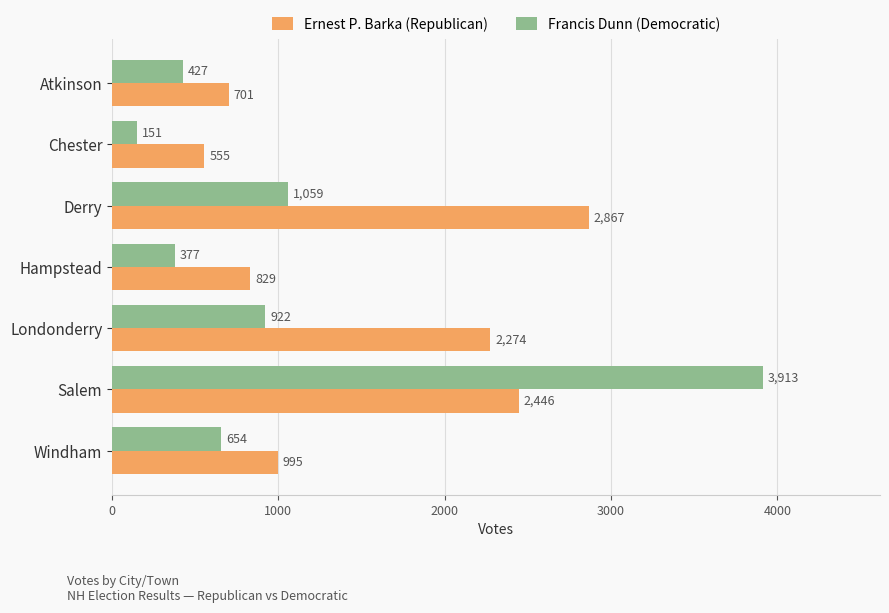

What are all the series names shown in the legend?

Ernest P. Barka (Republican), Francis Dunn (Democratic)